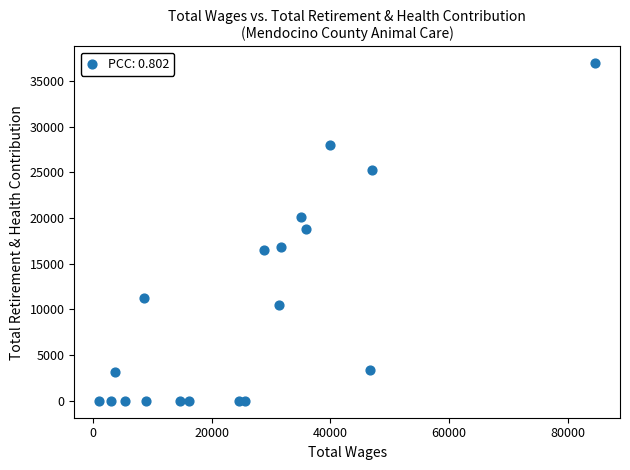

What is the range of X values (max minus min)?

83609